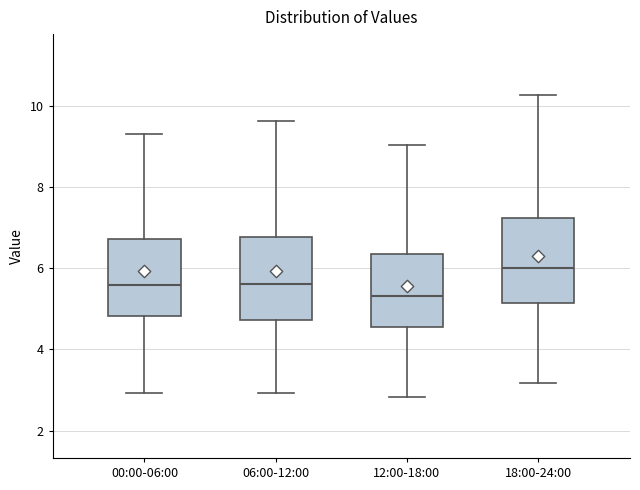

Which box's median line is the lowest?

12:00-18:00